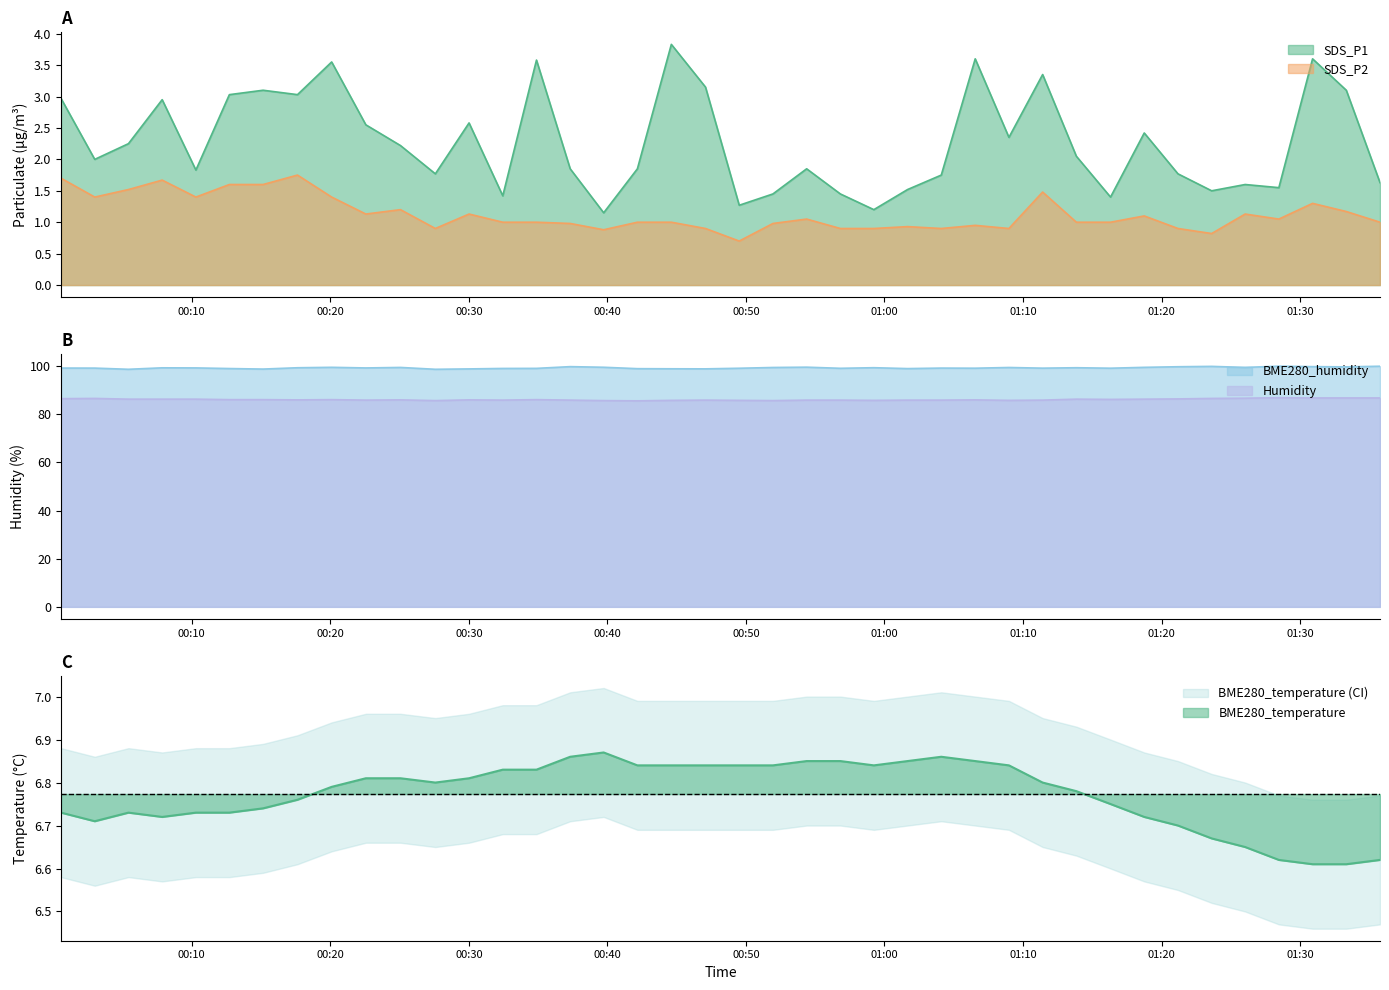

True or false: Humidity and BME280_humidity cross at least once.

False